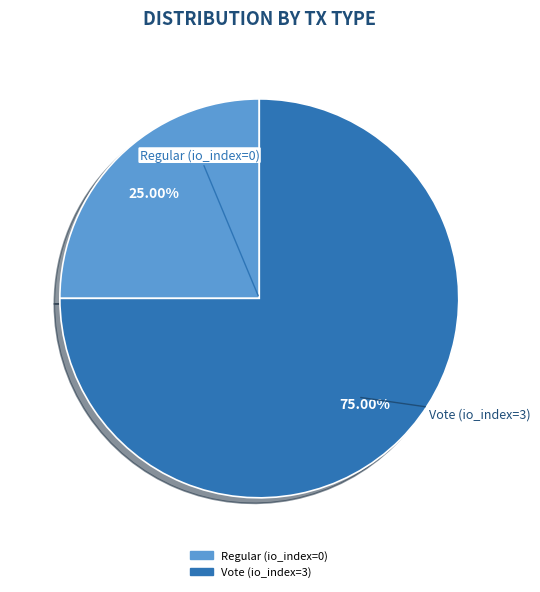

Which category accounts for the majority?

Vote (io_index=3)